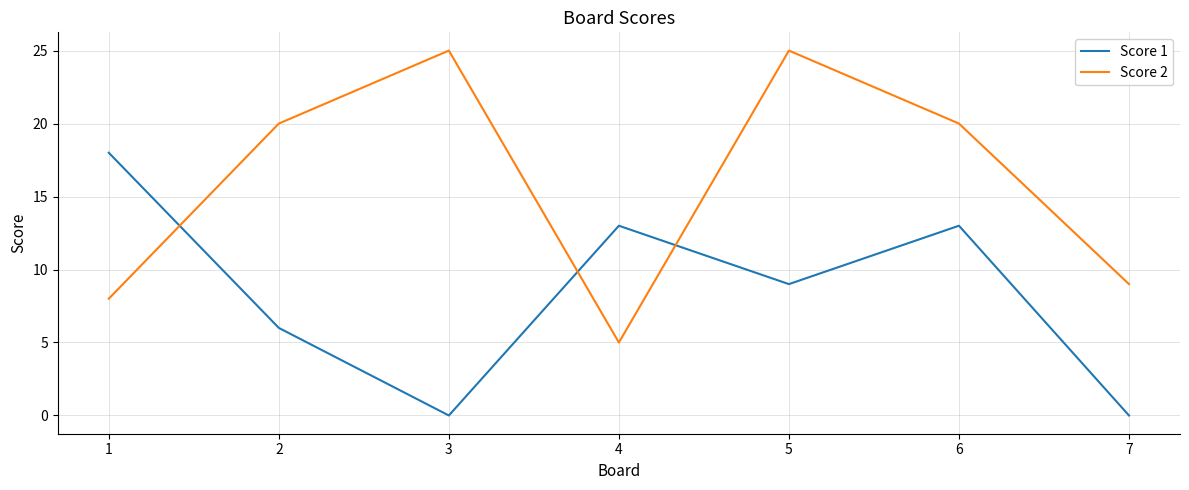

Reading left to right, extract all data points from this chart.

Score 1: 18	6	0	13	9	13	0
Score 2: 8	20	25	5	25	20	9